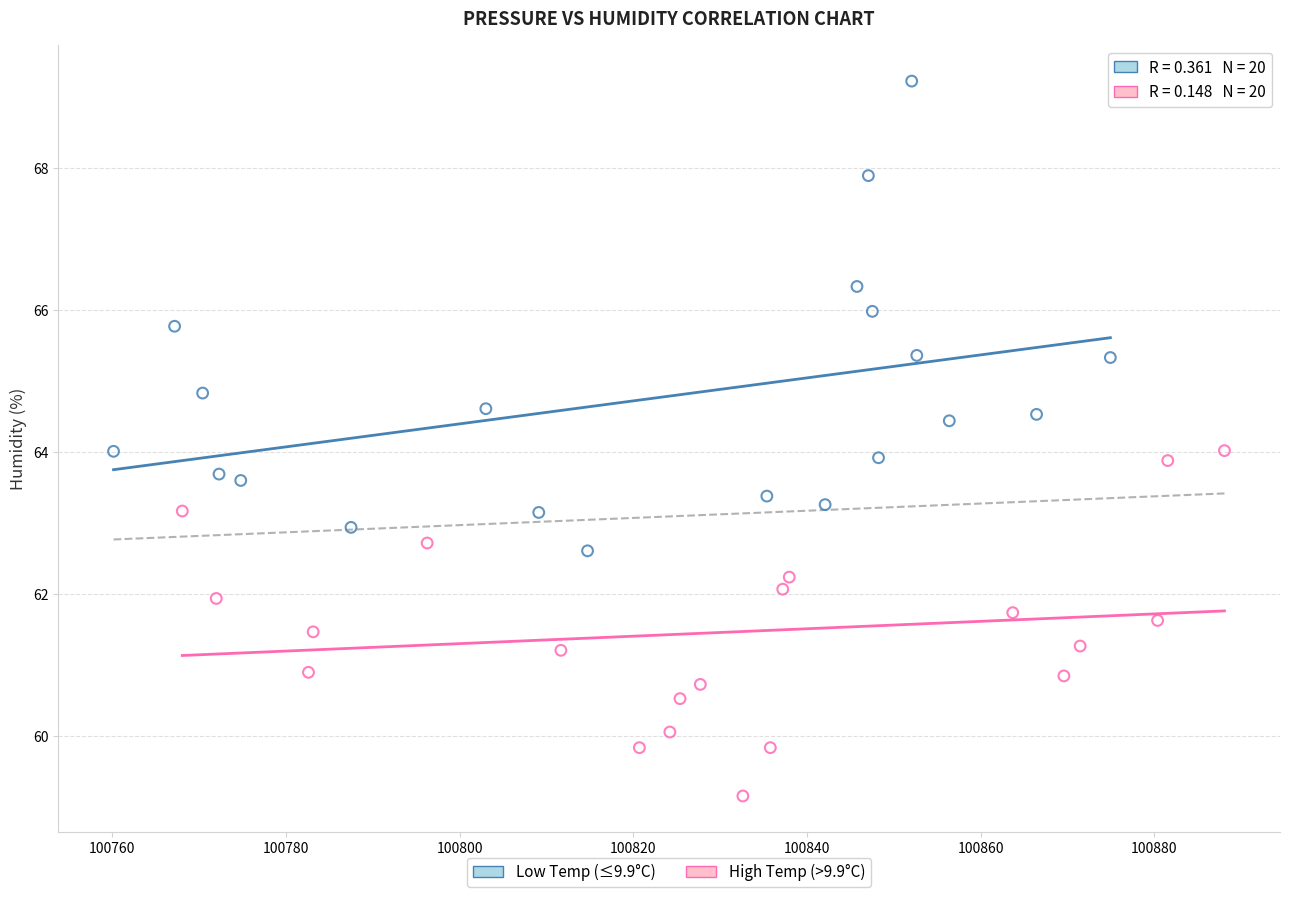

Which series has the largest Y range (max minus min)?

Low Temp (≤9.9°C)